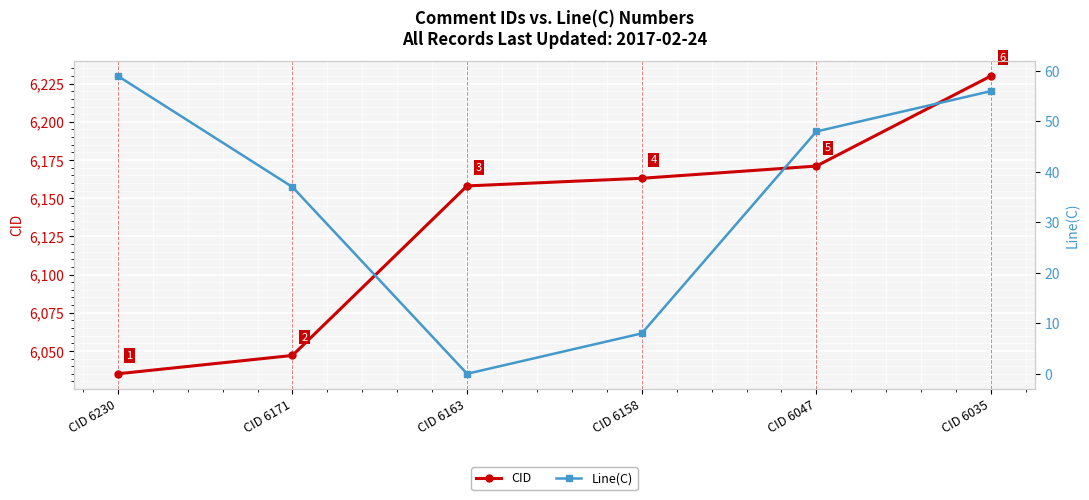

Reading left to right, extract all data points from this chart.

CID: CID 6230=6035	CID 6171=6047	CID 6163=6158	CID 6158=6163	CID 6047=6171	CID 6035=6230
Line(C): CID 6230=59	CID 6171=37	CID 6163=0	CID 6158=8	CID 6047=48	CID 6035=56